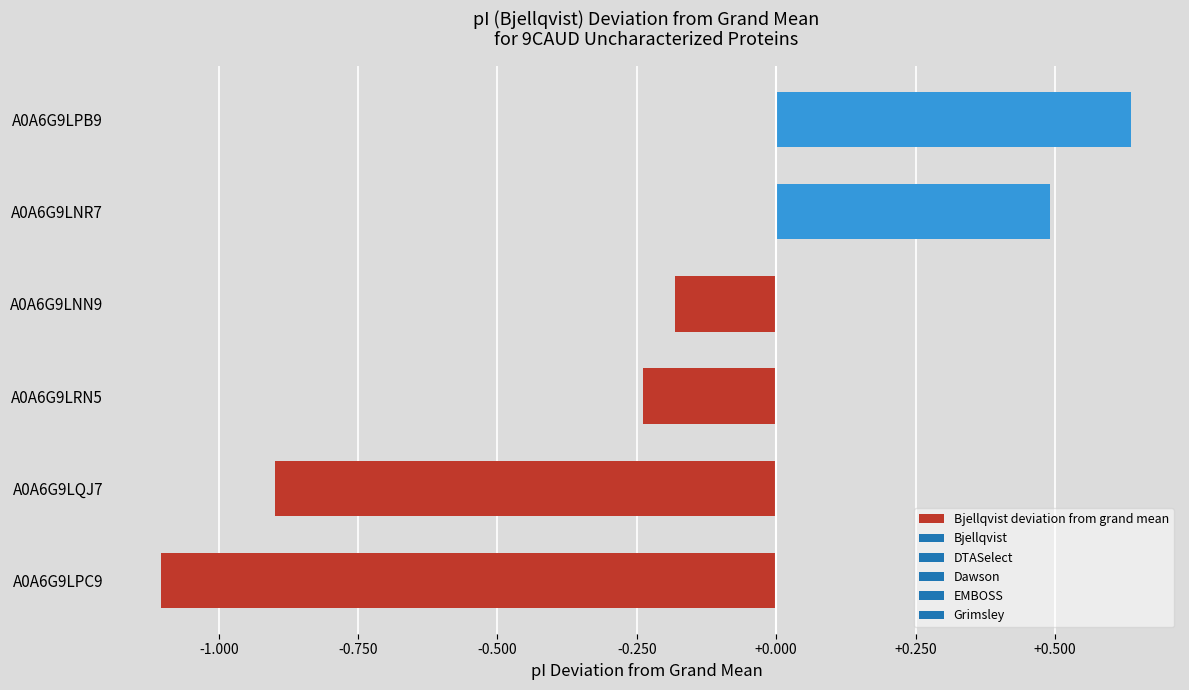

Rank the categories by value from highest to lowest.

A0A6G9LPB9, A0A6G9LNR7, A0A6G9LNN9, A0A6G9LRN5, A0A6G9LQJ7, A0A6G9LPC9